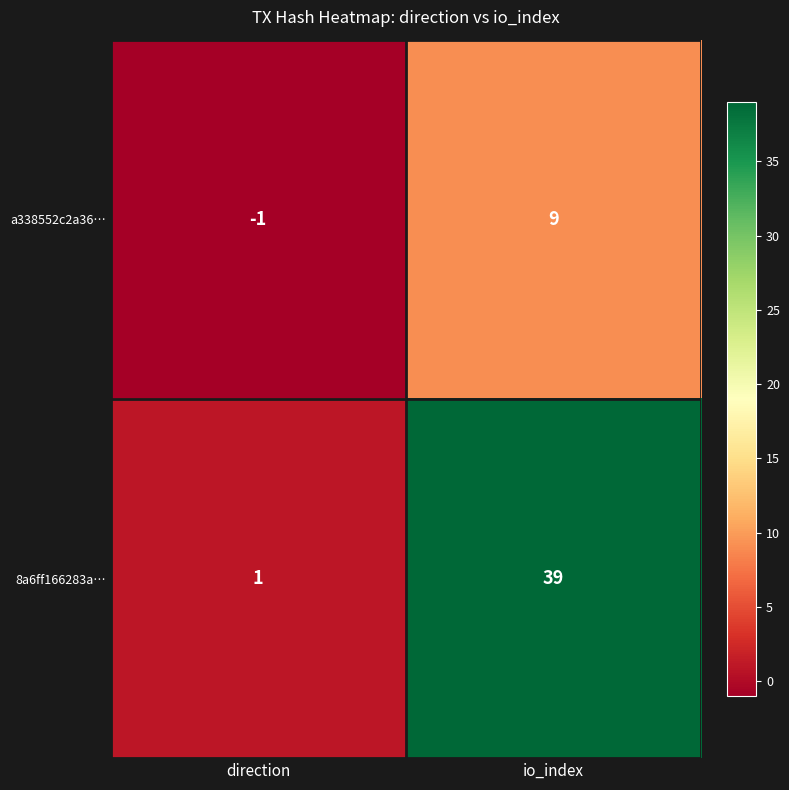

What is the total value across all series at io_index?

48